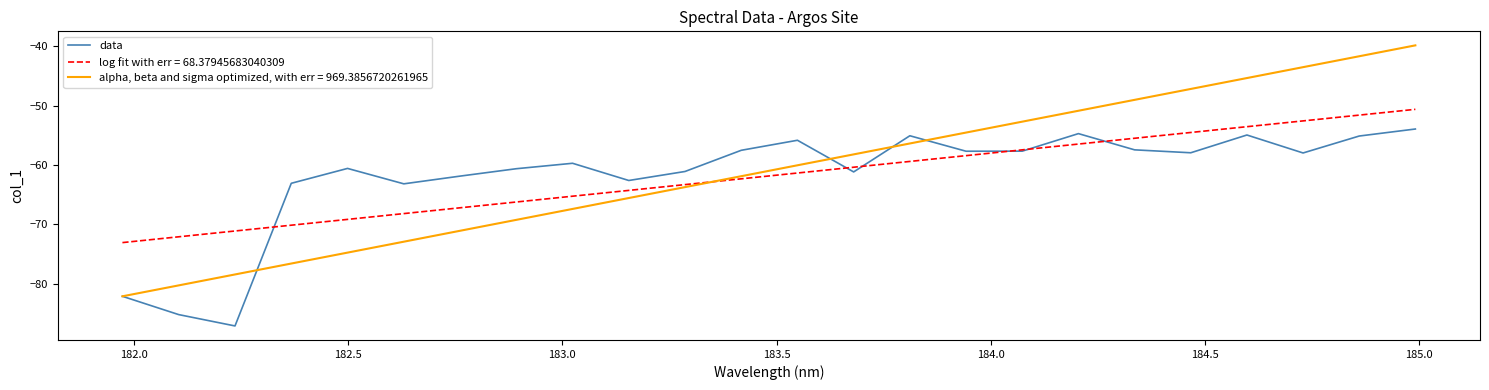

What is the highest value of the log fit with err = 68.37945683040309 series?

-50.6